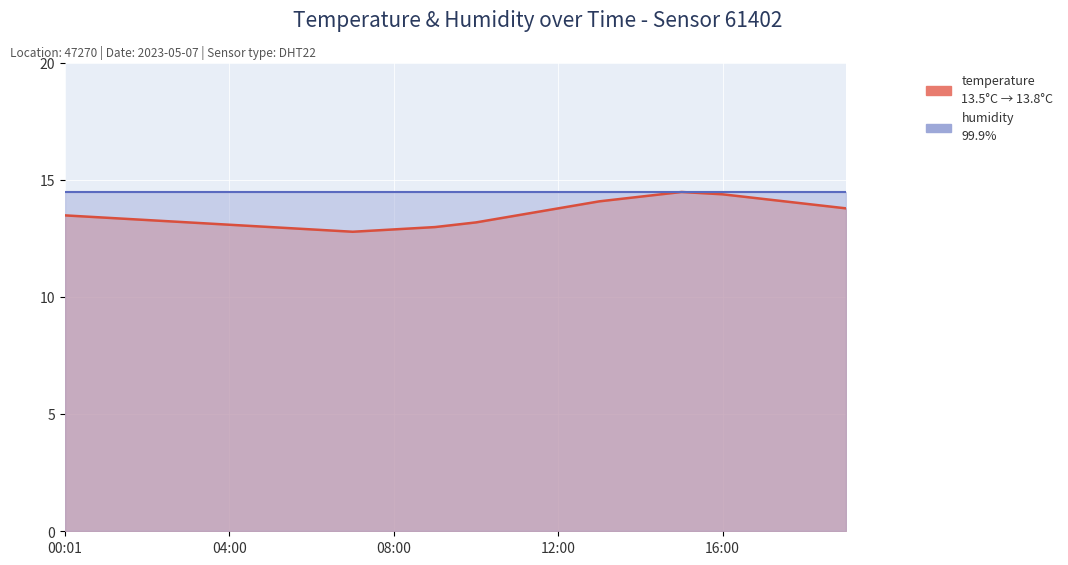

True or false: the data has more than 0 interior local peaks.

True